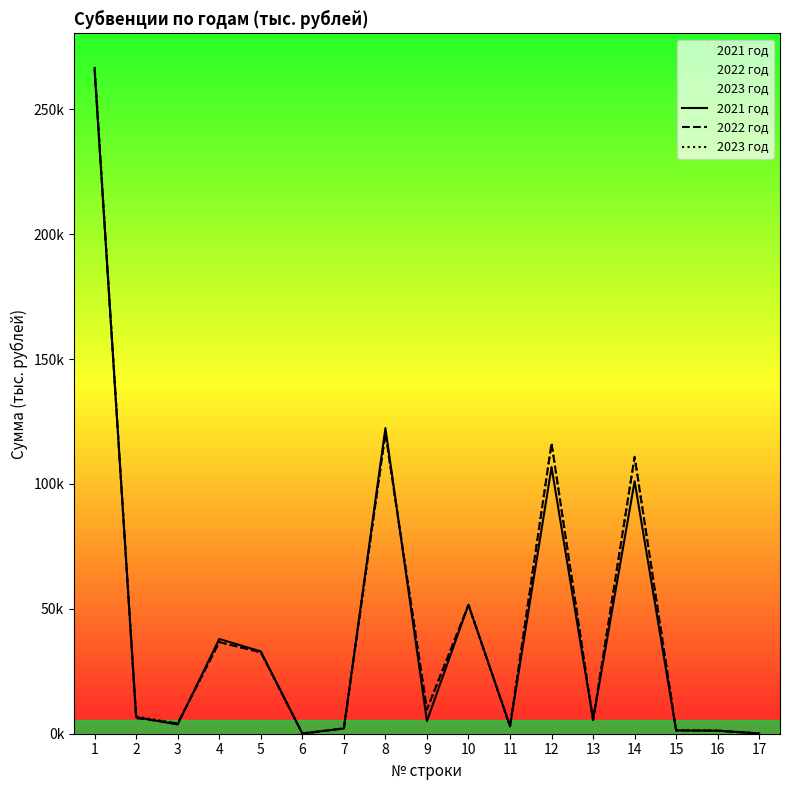

Which category has the lowest value in the 2021 год series?

6